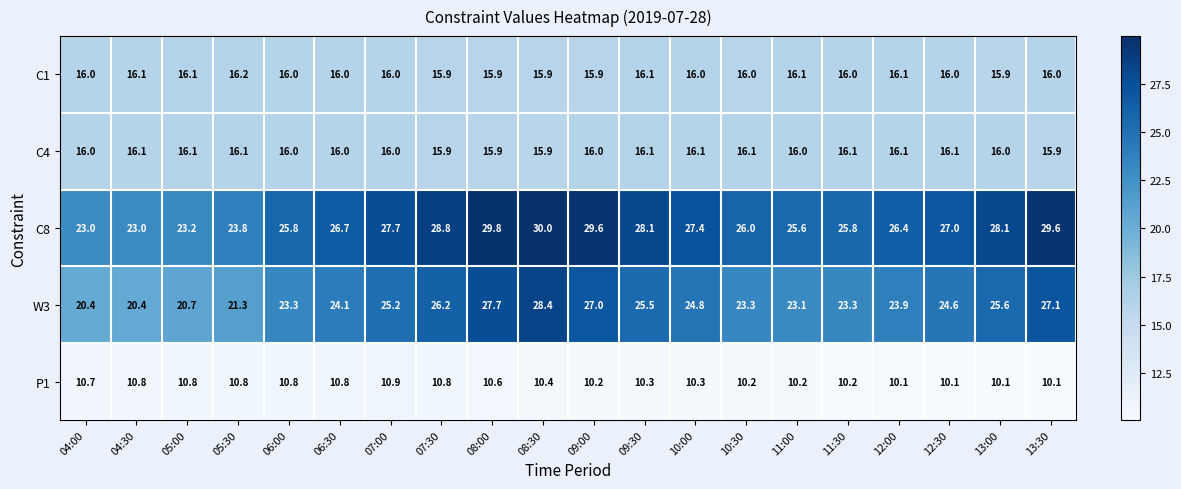

What is the total value across all series at 04:00?

86.1